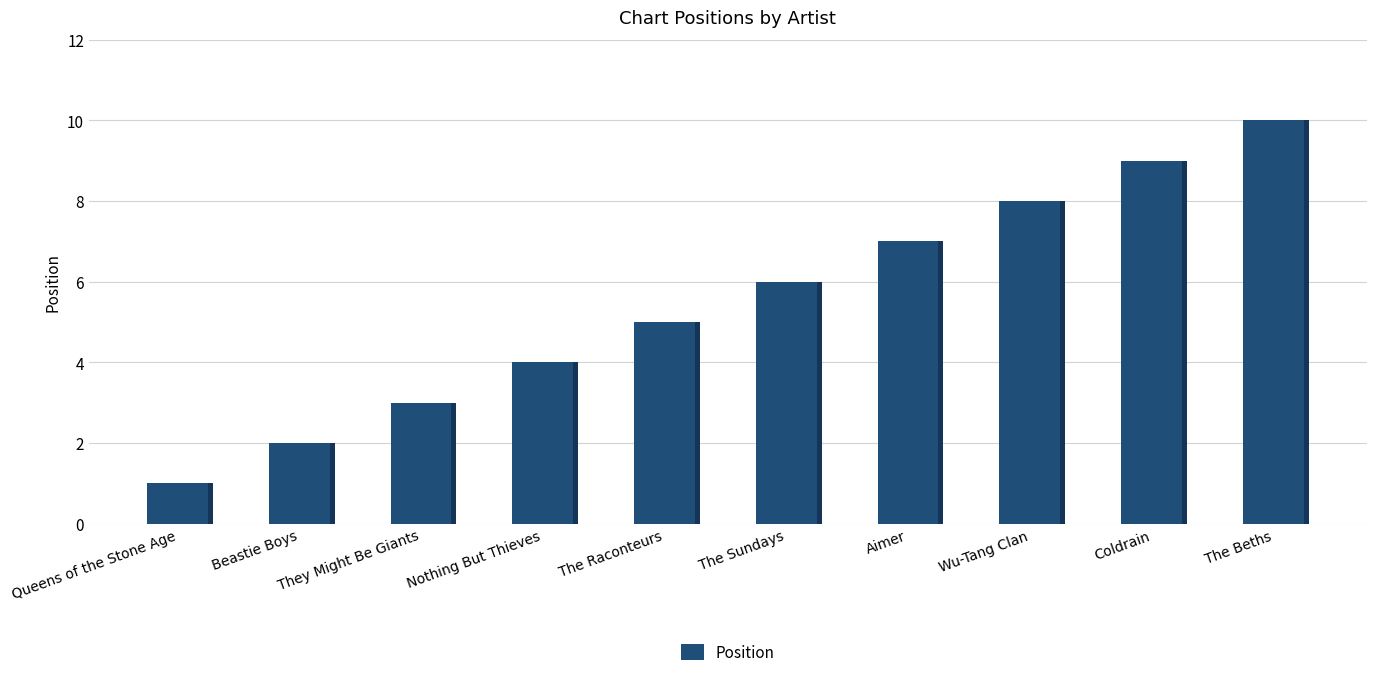

Does the chart contain stacked bars?

No